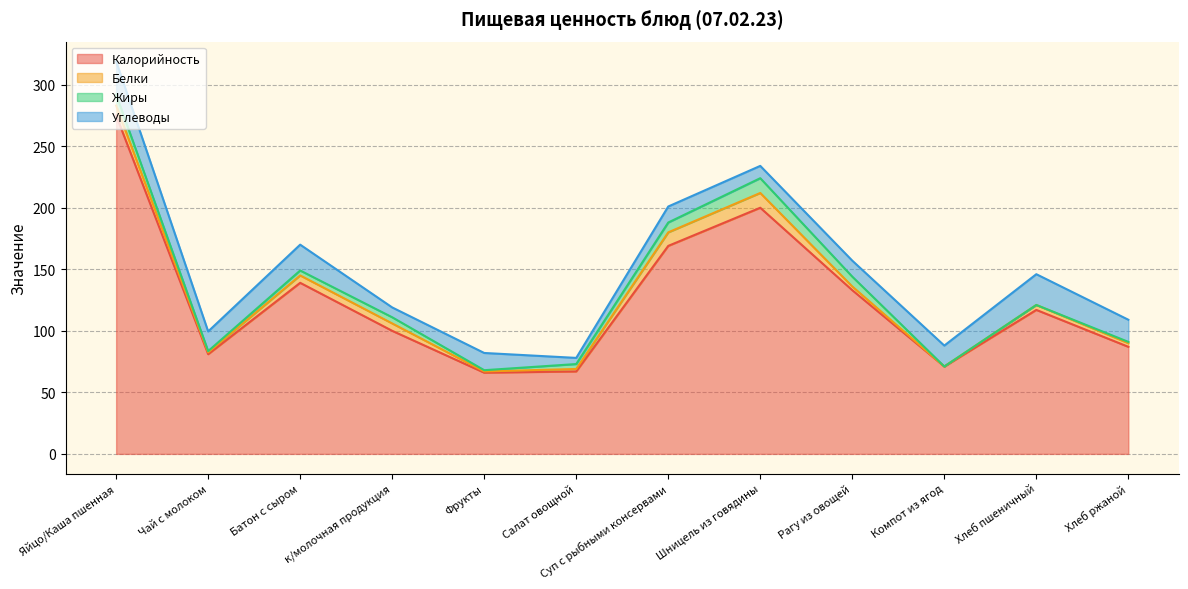

Rank the categories by Углеводы value from highest to lowest.

Яйцо/Каша пшенная, Хлеб пшеничный, Батон с сыром, Хлеб ржаной, Компот из ягод, Чай с молоком, Фрукты, Суп с рыбными консервами, Рагу из овощей, Шницель из говядины, к/молочная продукция, Салат овощной